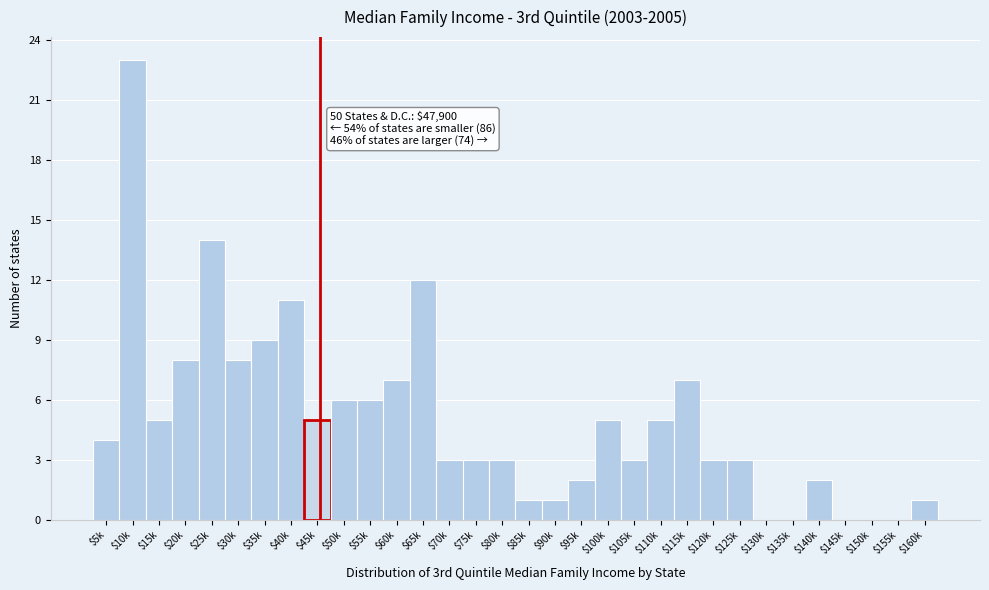

Which category has the highest value across all series?

$10k